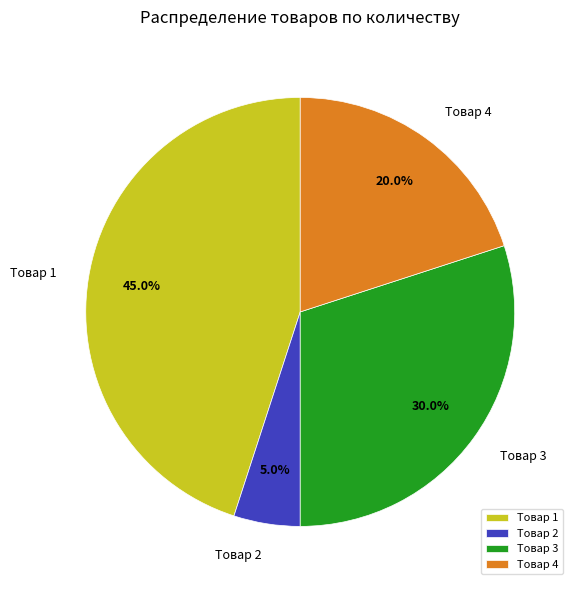

To the nearest percent, what is the combined percentage of Товар 2 and Товар 4?

25%